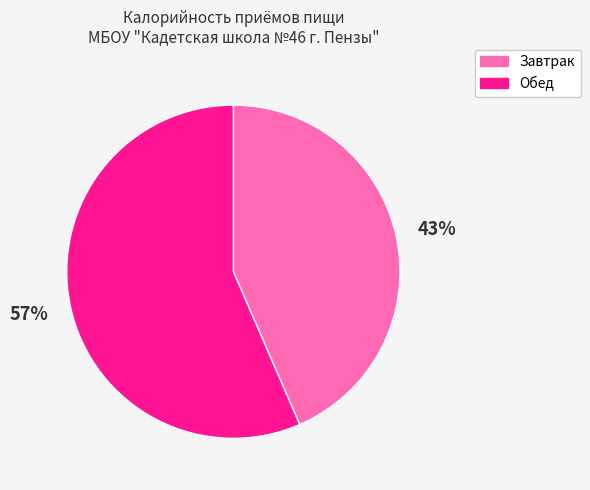

To the nearest percent, what portion does Завтрак represent?

43%